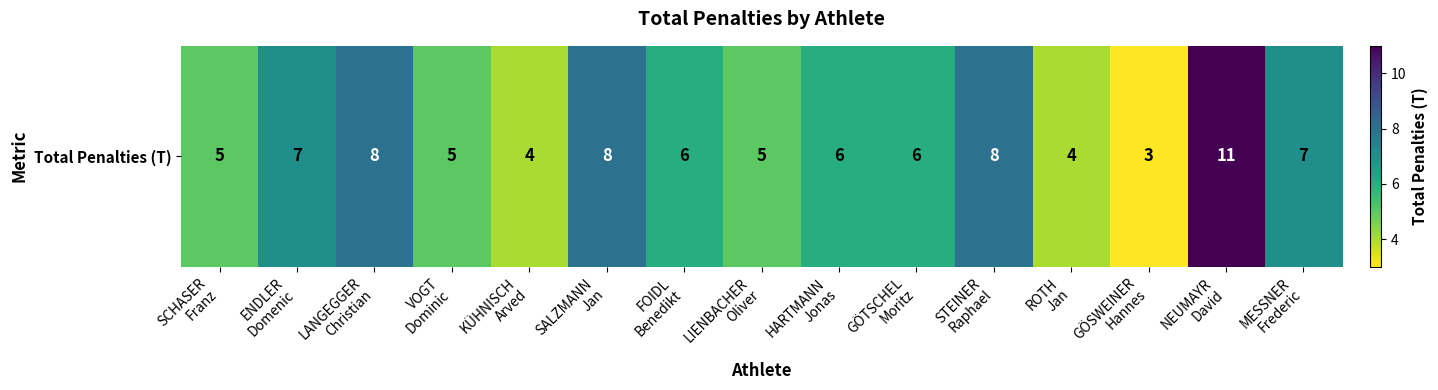

Count the values in the range 5 to 8.

11